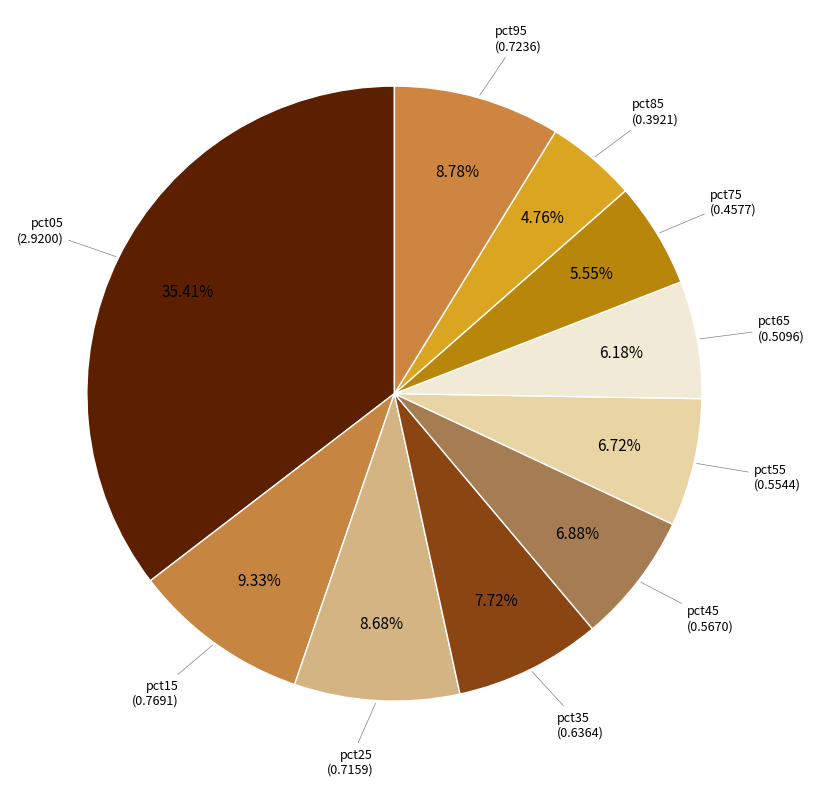

What percentage is NOT represented by pct25?

91.3%